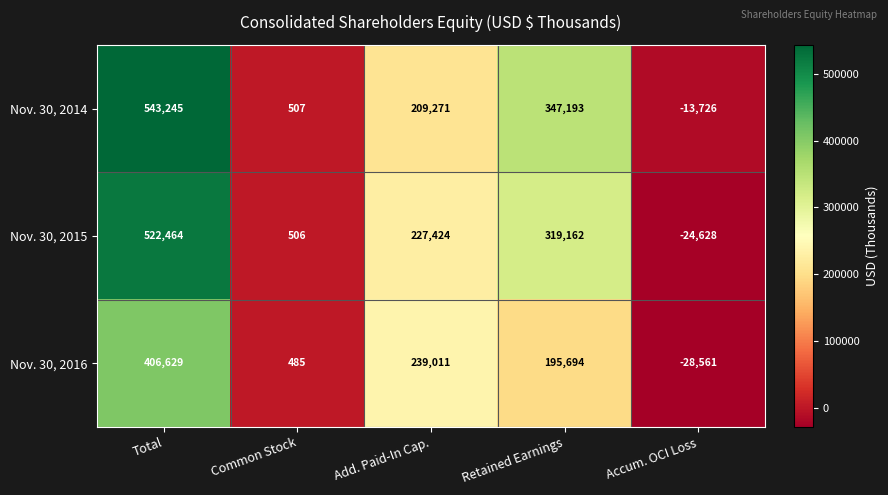

Count the number of data series in this chart.

3